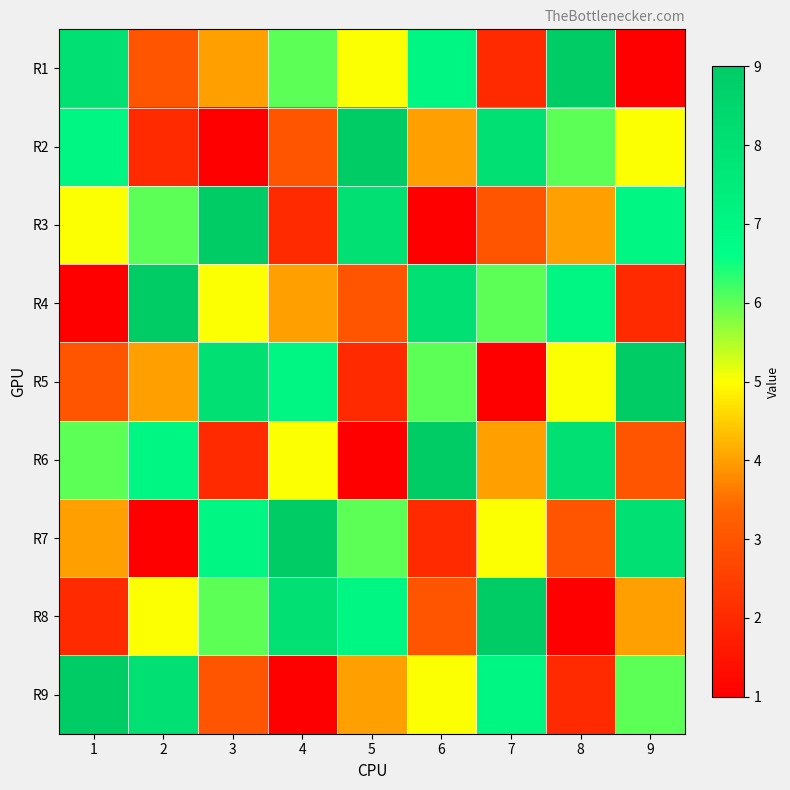

What is the total value across all series at 6?

45